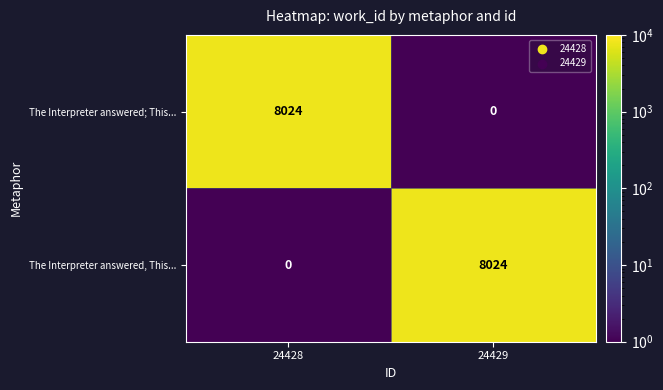

What value does the The Interpreter answered; This... series have at 24428?

8024